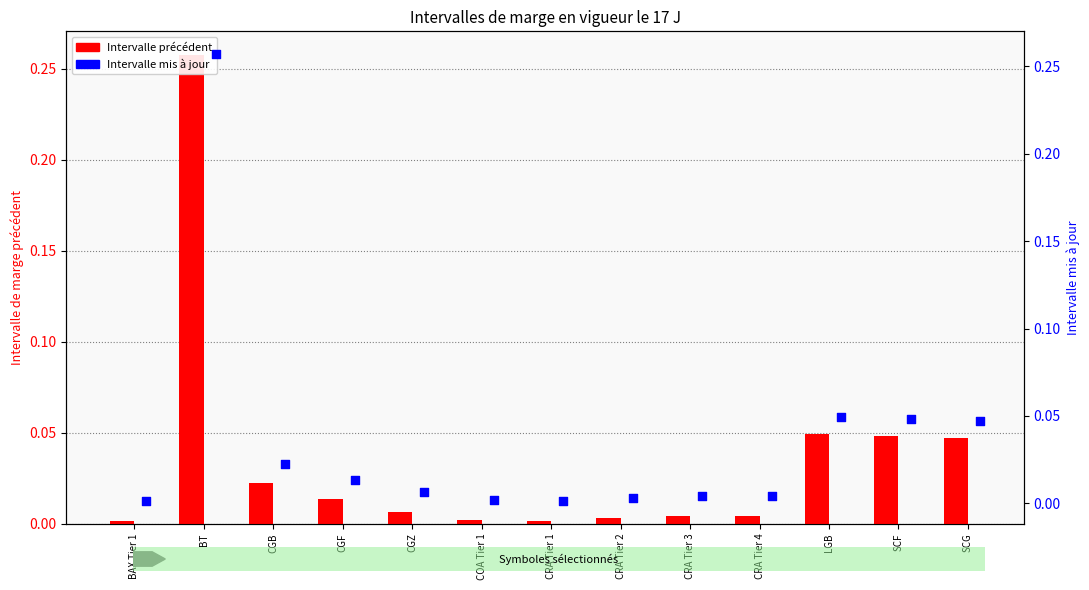

At how many categories does at least one series exceed 0?

13